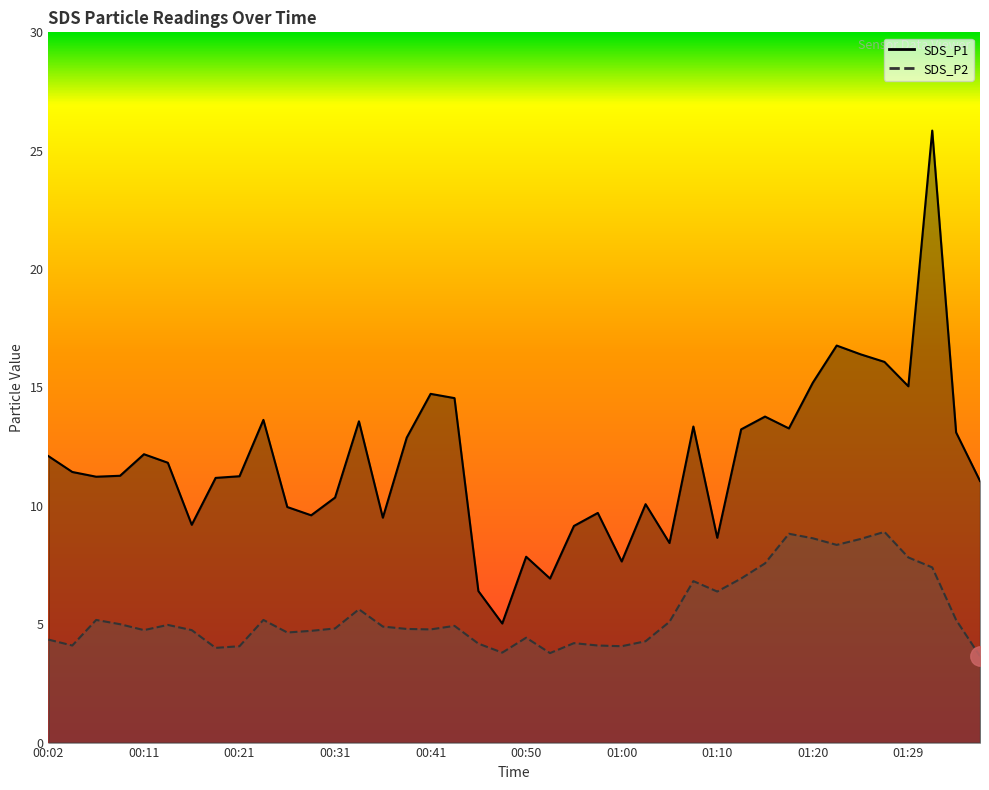

At which category does the chart reach its minimum across all series?

01:37